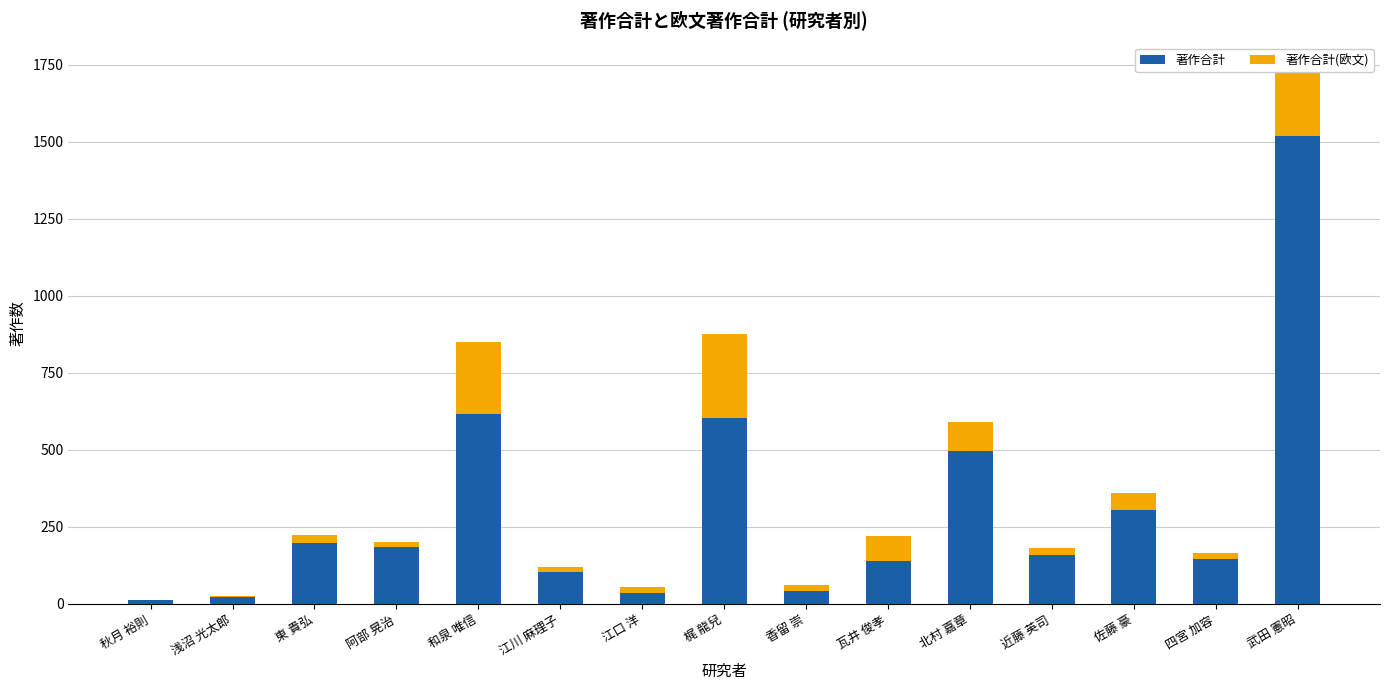

What is the highest value of the 著作合計 series?

1520